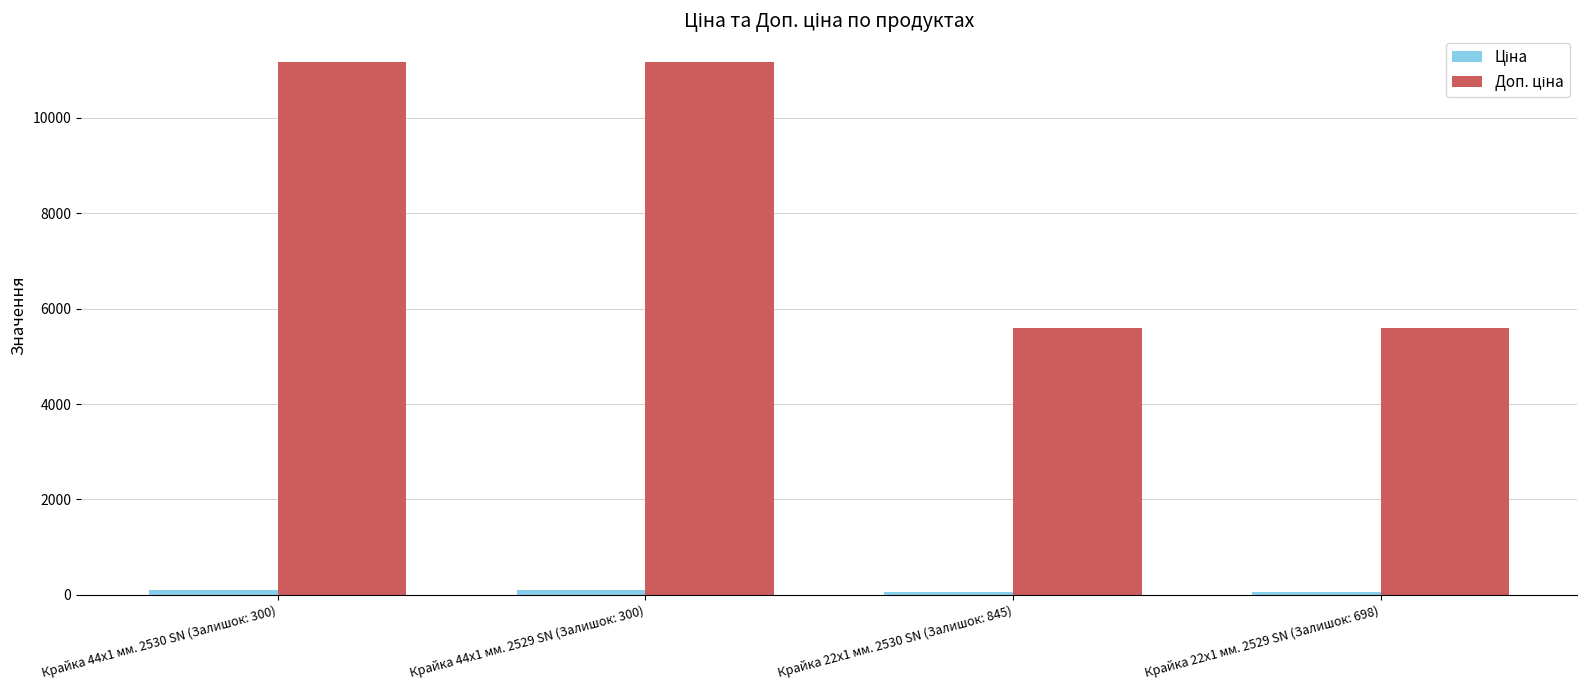

What is the maximum value shown in the chart?

11169.0